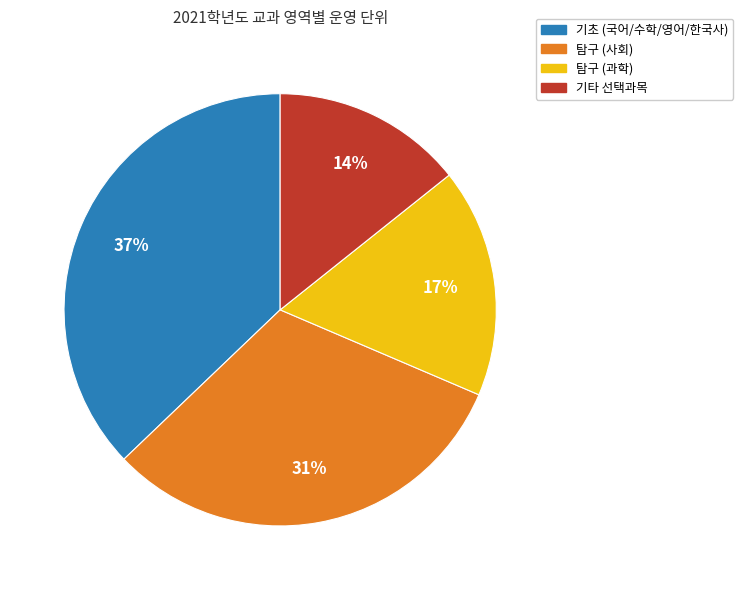

Is there any slice that represents more than half of the pie?

No